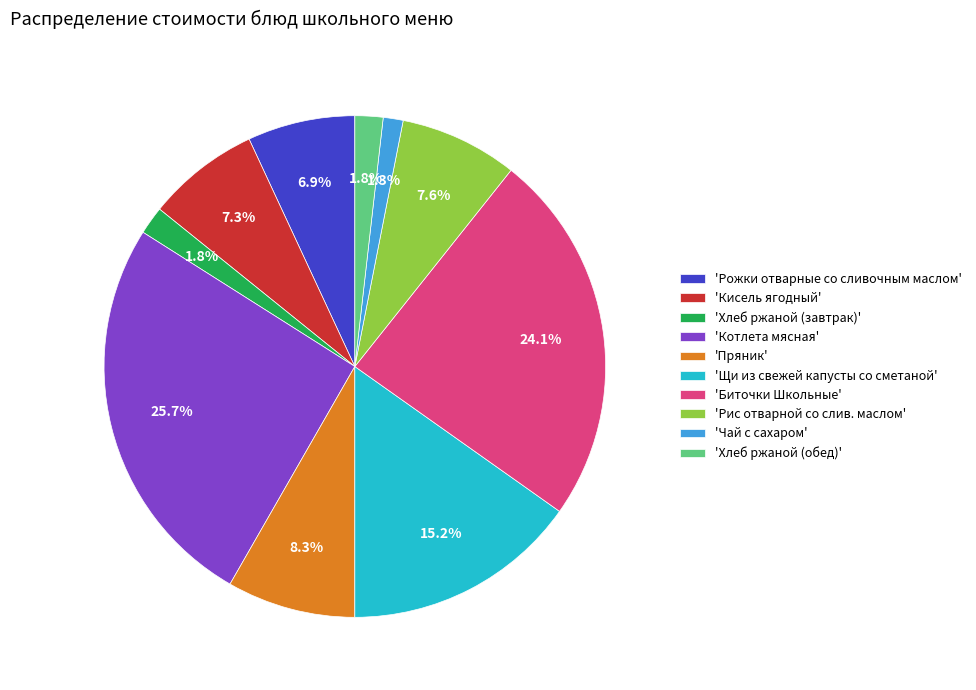

Between 'Хлеб ржаной (обед)' and 'Рожки отварные со сливочным маслом', which is larger?

'Рожки отварные со сливочным маслом'